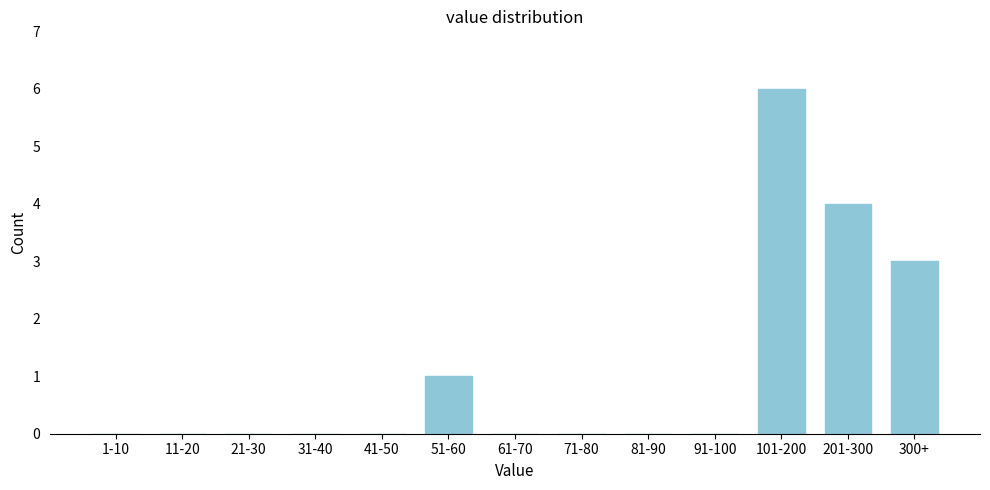

Reading left to right, list all the values displayed in this chart.

1-10=0	11-20=0	21-30=0	31-40=0	41-50=0	51-60=1	61-70=0	71-80=0	81-90=0	91-100=0	101-200=6	201-300=4	300+=3